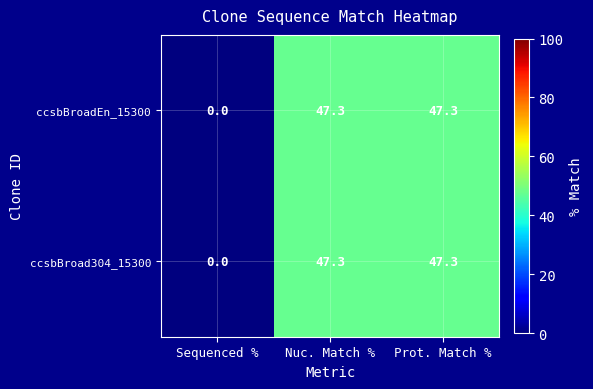

What is the total value across all series at Nuc. Match %?

94.6